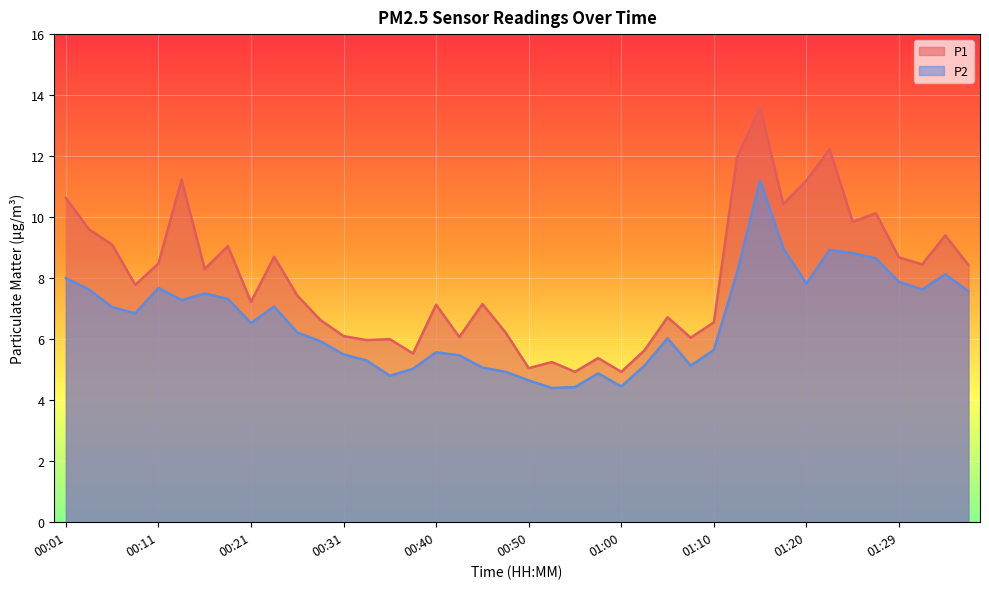

Reading right to left, transcribe all the data shown in this chart.

P1: 8.4	9.4	8.4	8.7	10.1	9.8	12.2	11.2	10.4	13.6	11.9	6.5	6.0	6.7	5.6	4.9	5.4	4.9	5.2	5.0	6.2	7.2	6.1	7.1	5.5	6.0	6.0	6.1	6.6	7.4	8.7	7.2	9.1	8.3	11.2	8.5	7.8	9.1	9.6	10.6
P2: 7.6	8.1	7.6	7.9	8.7	8.8	8.9	7.8	9.0	11.2	8.2	5.7	5.1	6.0	5.1	4.5	4.9	4.4	4.4	4.7	4.9	5.1	5.5	5.6	5.0	4.8	5.3	5.5	5.9	6.2	7.1	6.5	7.3	7.5	7.3	7.7	6.8	7.0	7.6	8.0